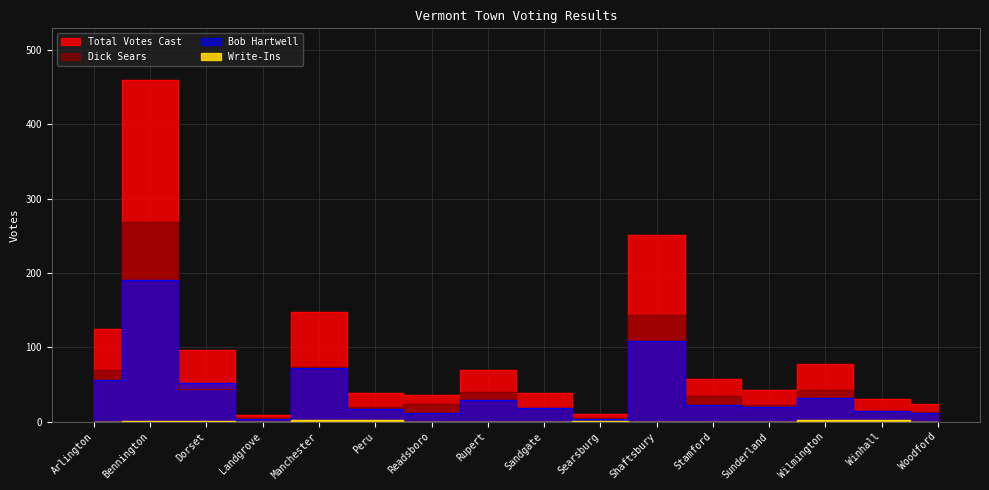

Rank the categories by Bob Hartwell value from highest to lowest.

Bennington, Shaftsbury, Manchester, Arlington, Dorset, Wilmington, Rupert, Stamford, Sunderland, Sandgate, Peru, Winhall, Readsboro, Woodford, Landgrove, Searsburg